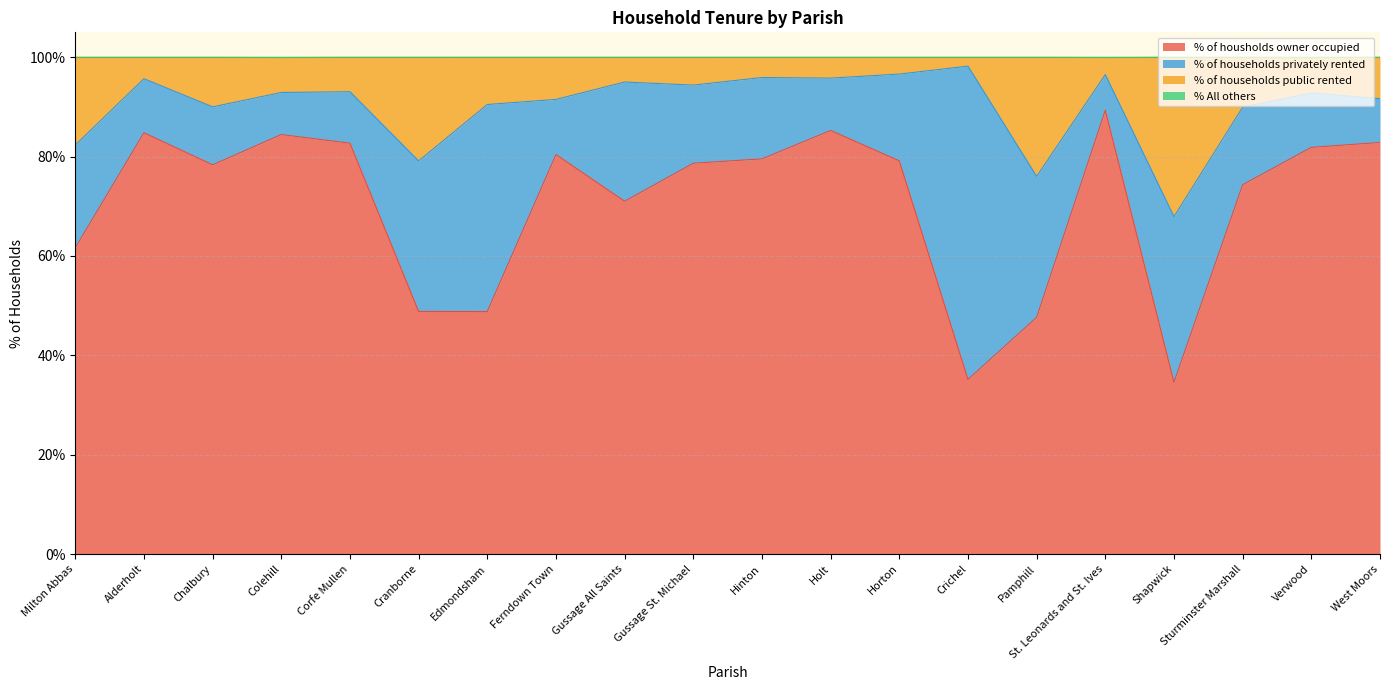

True or false: % of housholds owner occupied and % of households public rented intersect in this chart.

False